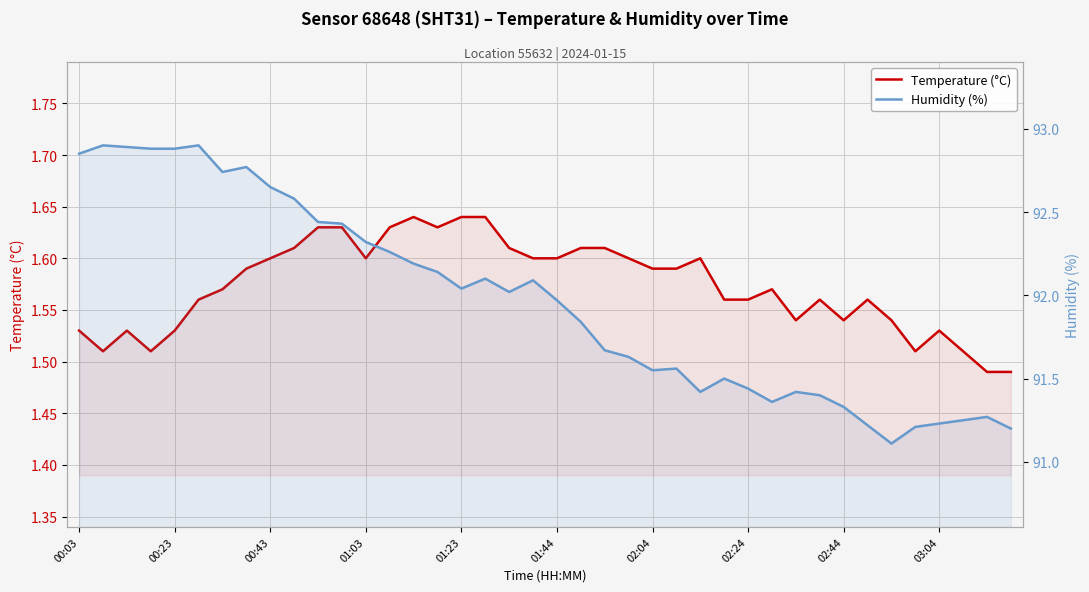

What is the total value across all series at 39?

92.7